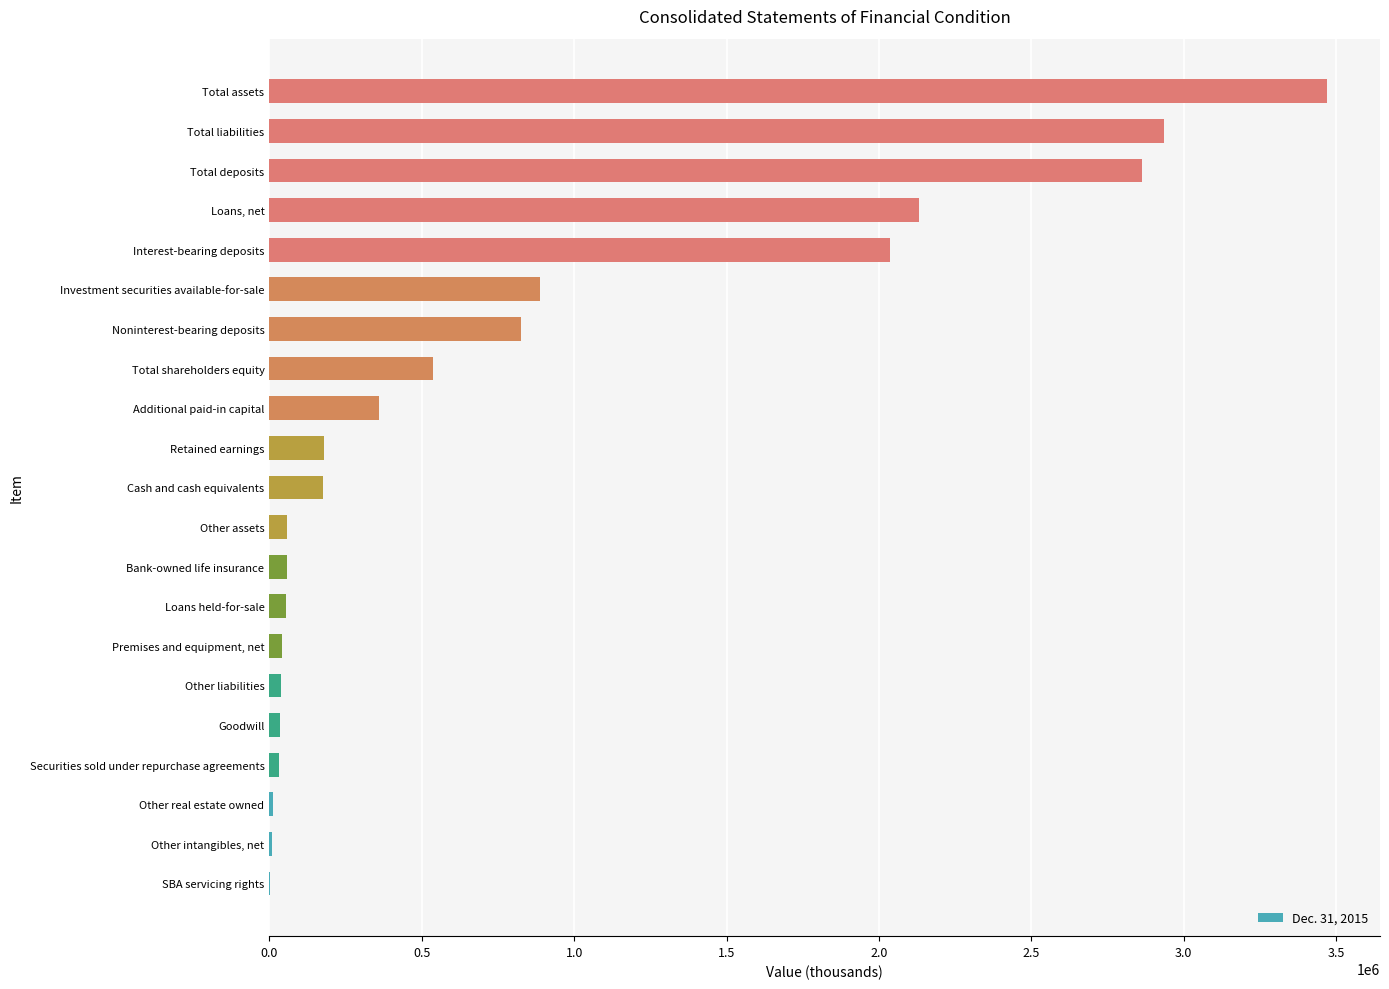

Where is the data nearest to the value 1736346?

Interest-bearing deposits